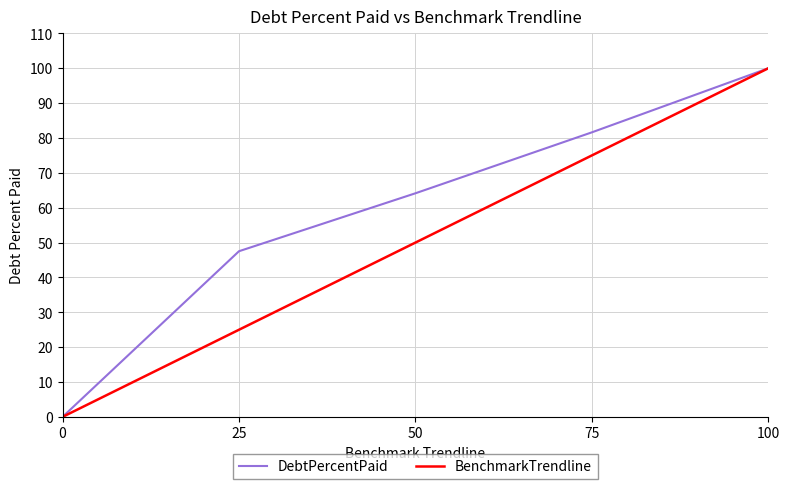

True or false: BenchmarkTrendline has a value of 75.3 at 25.

False